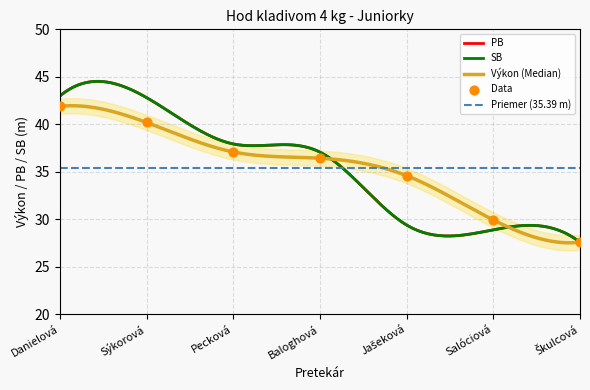

Approximately how many times larger is the value at Salóciová compared to Sýkorová?

0.7